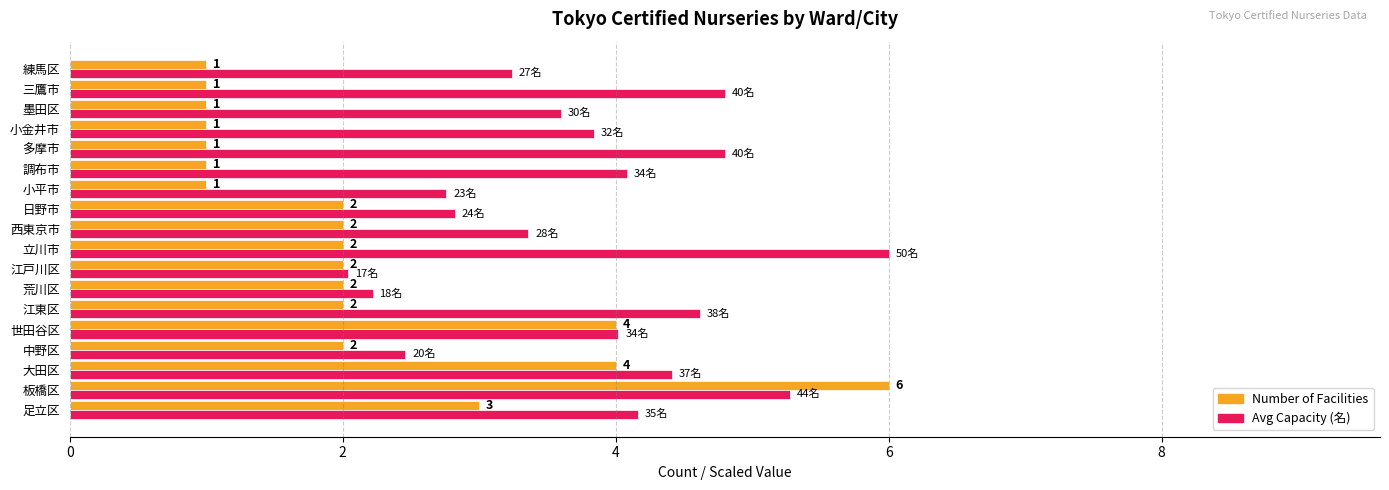

At which category is the sum across all series the highest?

板橋区